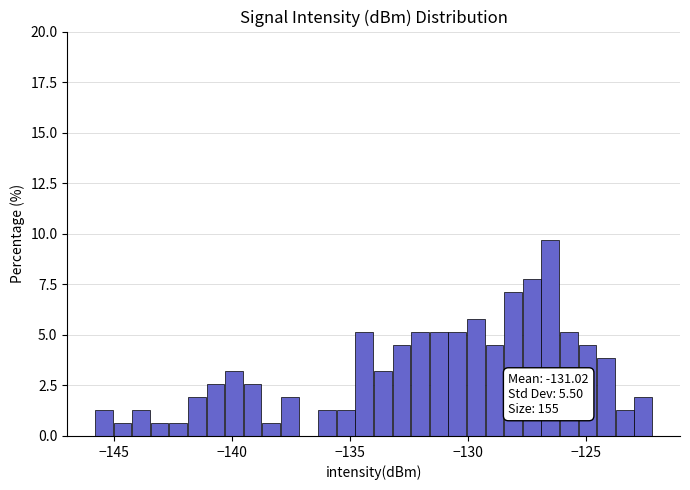

Around what value on the x-axis is the tallest bar? Give the approximate position of its centre, as read against the axis.

-126.5